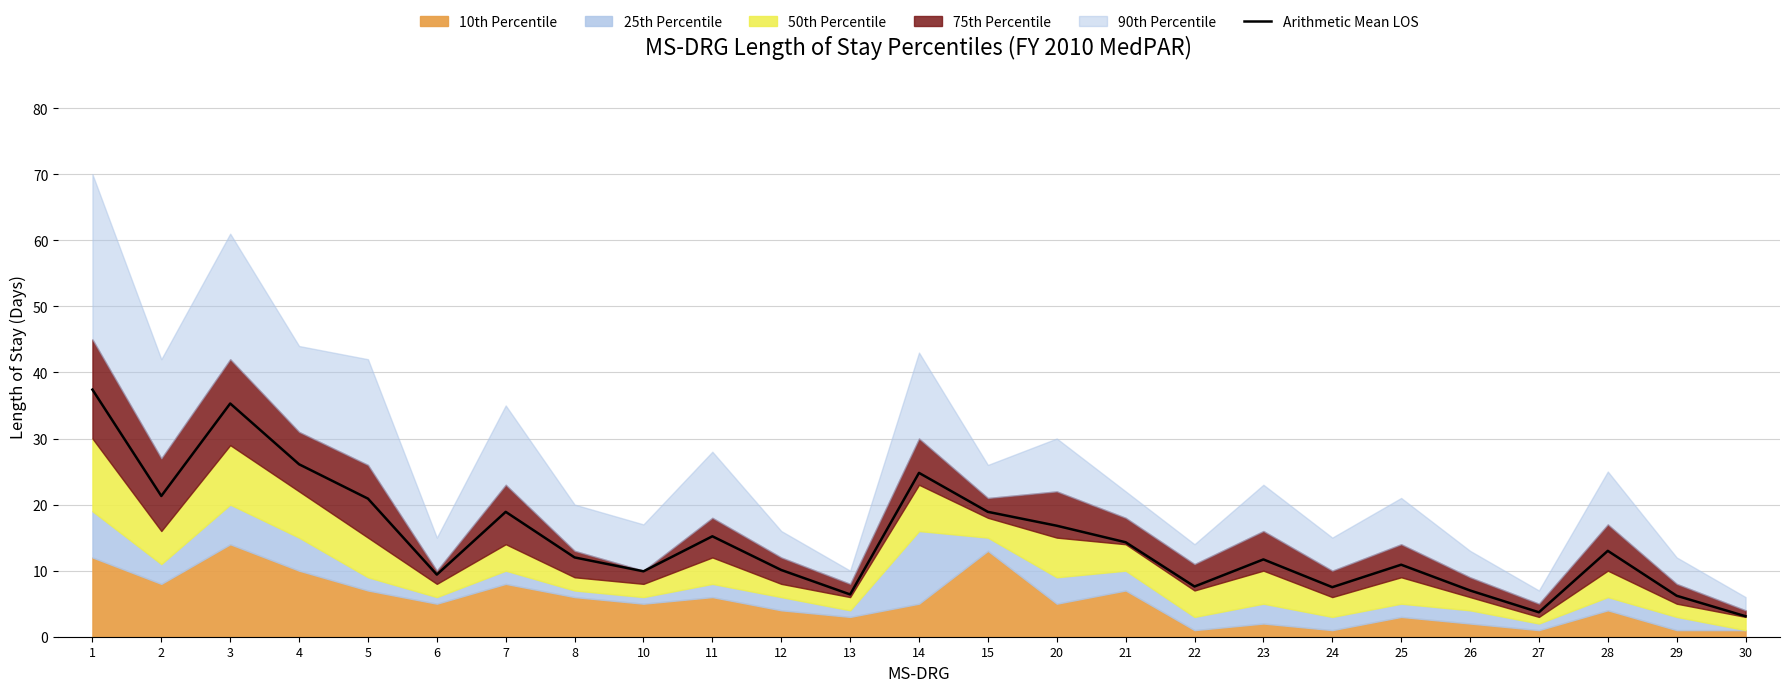

What is the difference between the second highest and second lowest values?

31.6